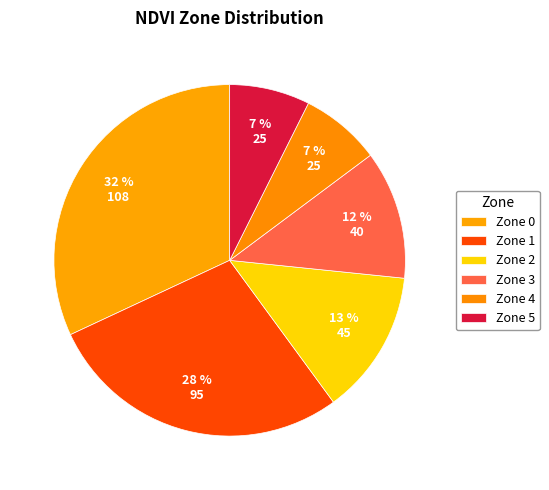

What is the change in value from Zone 0 to Zone 2?

-63